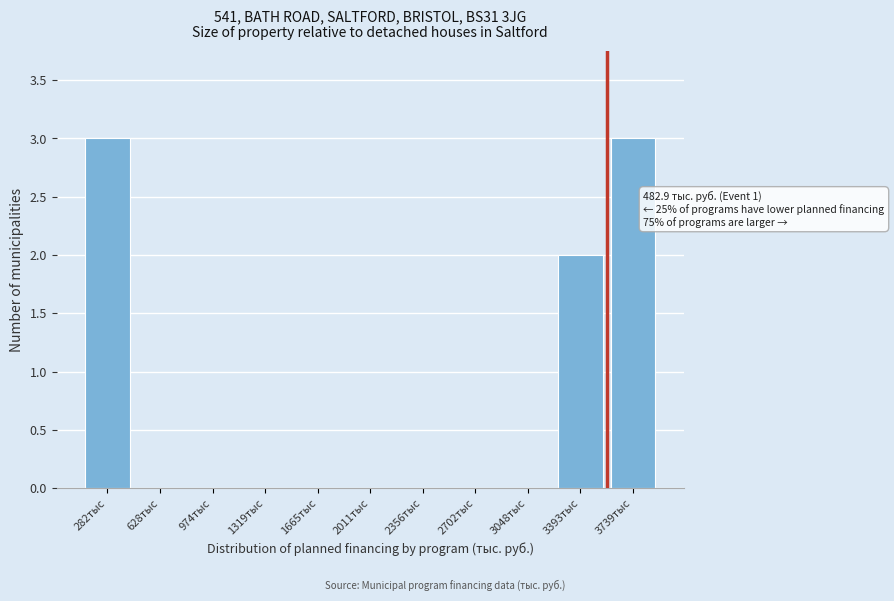

Reading right to left, extract all data points from this chart.

3739тыс=3	3393тыс=2	3048тыс=0	2702тыс=0	2356тыс=0	2011тыс=0	1665тыс=0	1319тыс=0	974тыс=0	628тыс=0	282тыс=3